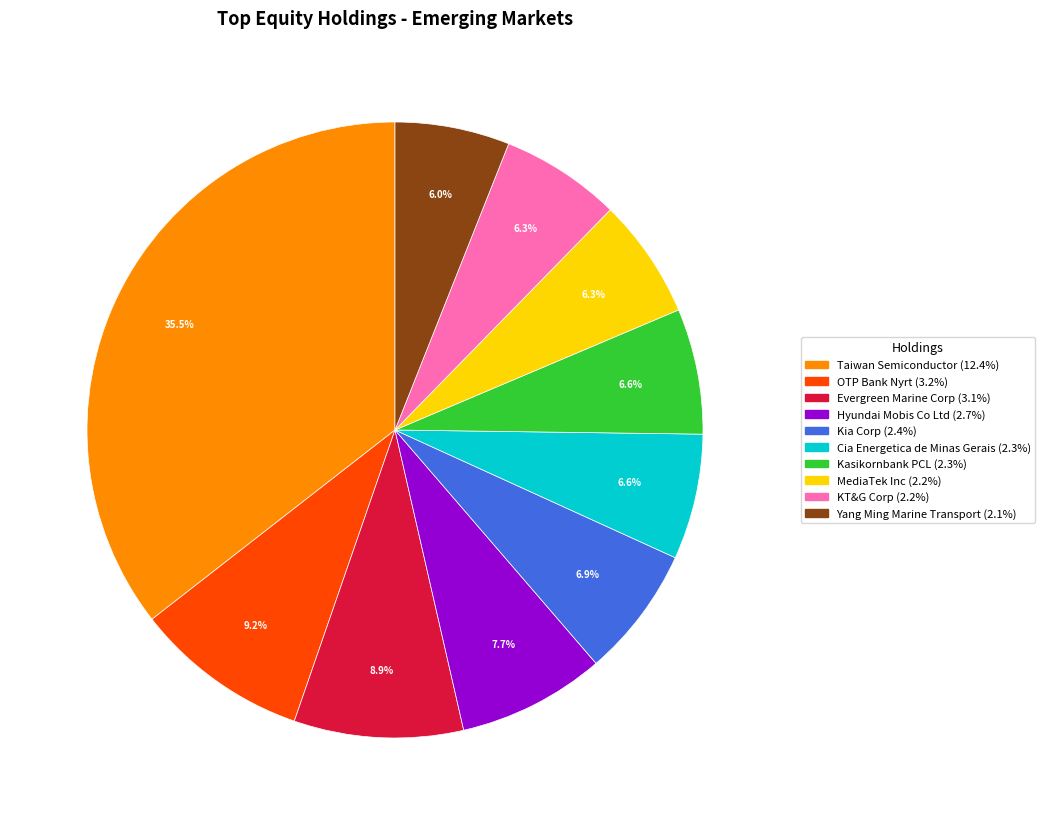

Is there a majority slice in this chart?

No